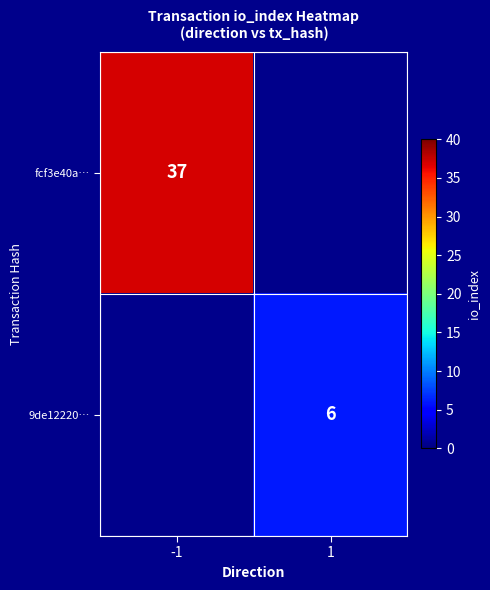

Count the number of categories in the chart.

2